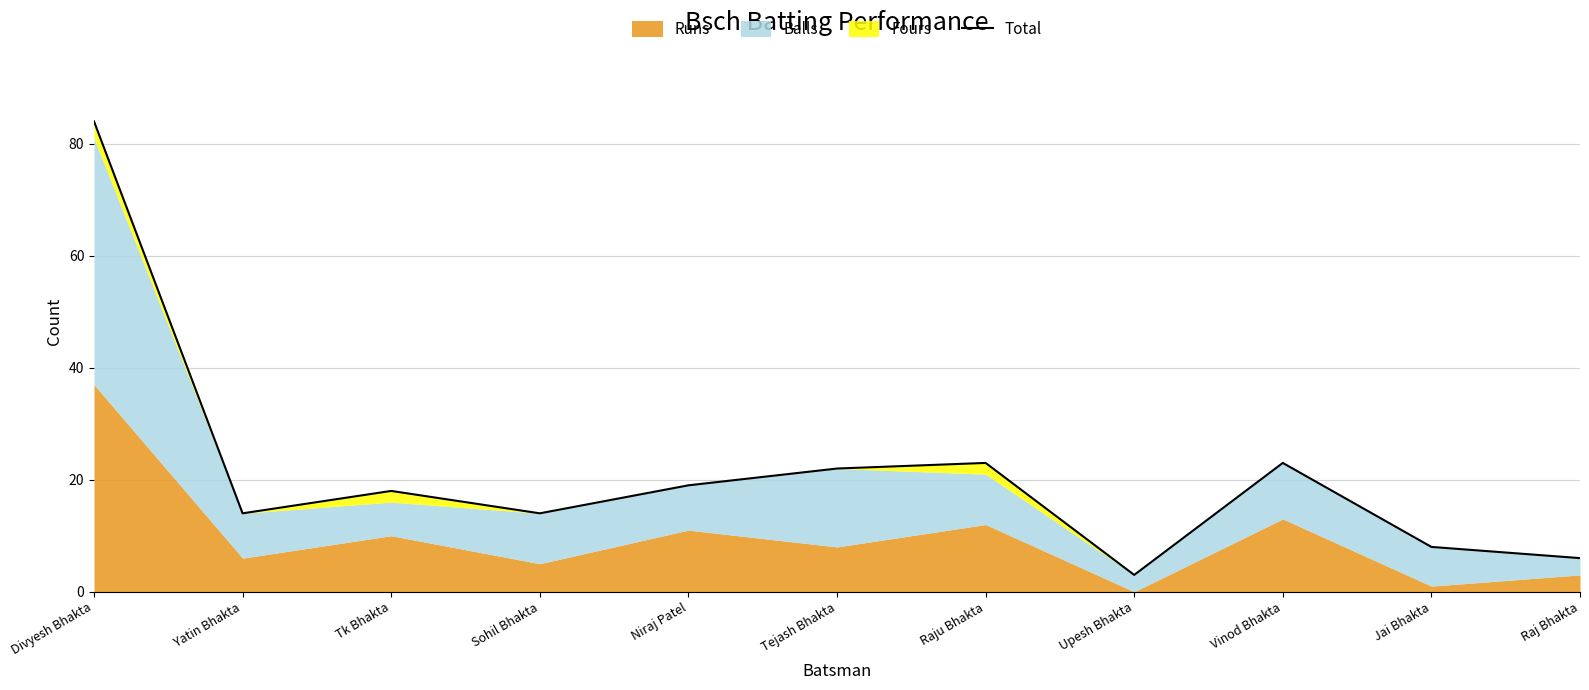

Is it true that the value at Divyesh Bhakta is 140?

False